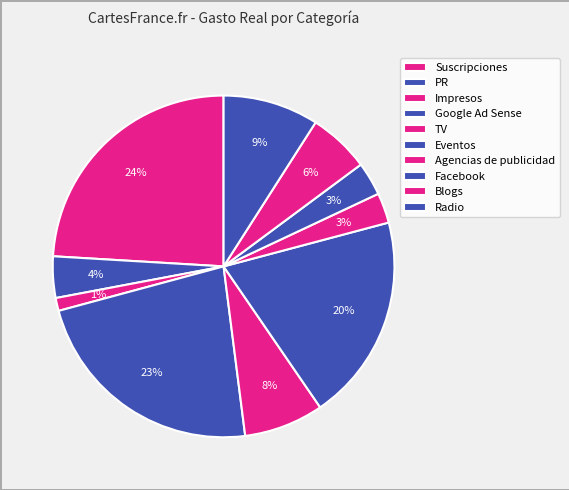

Count the number of slices in the pie.

10